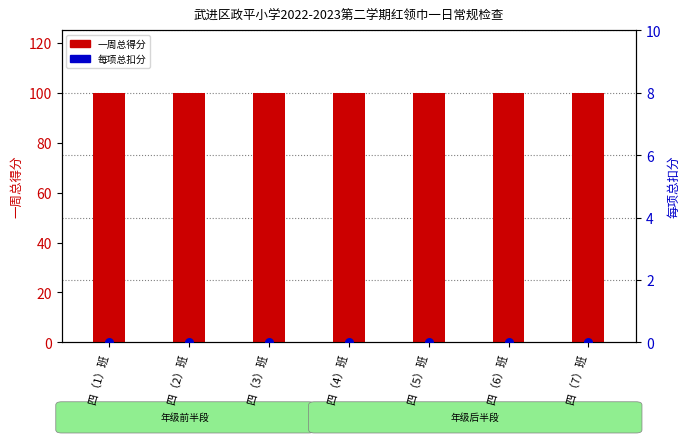

What are all the series names shown in the legend?

一周总得分, 每项总扣分